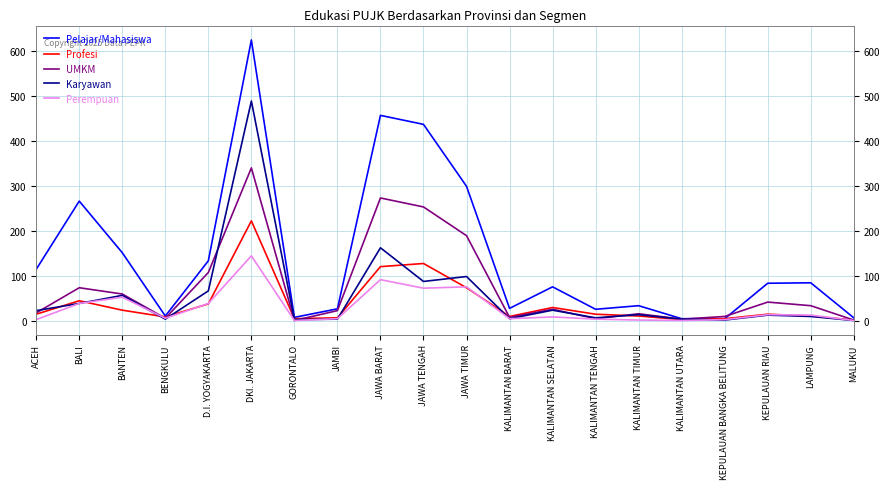

At which category is the sum across all series the highest?

DKI. JAKARTA